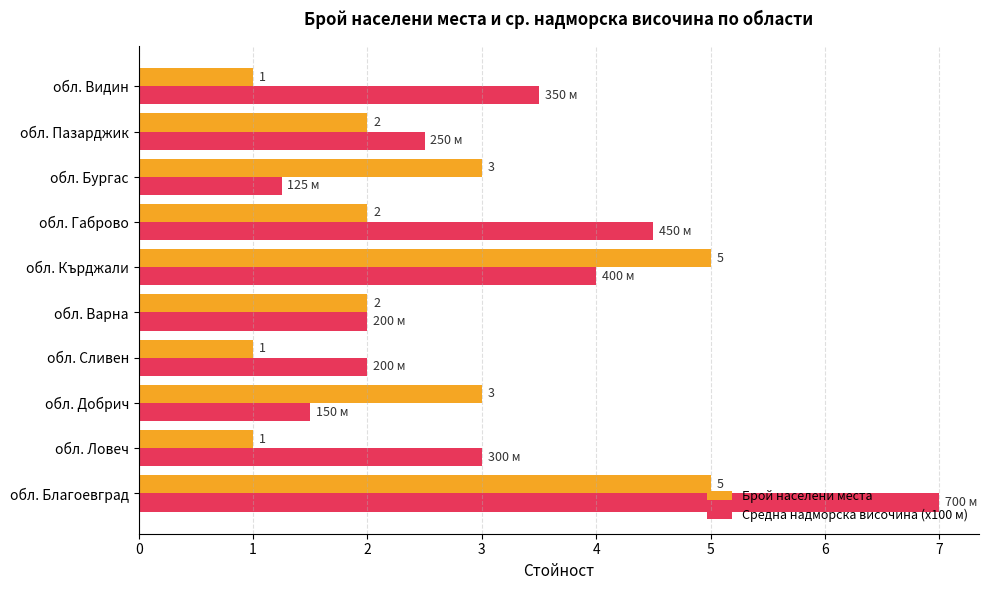

Read the Средна надморска височина (x100 м) value at обл. Варна.

2.0